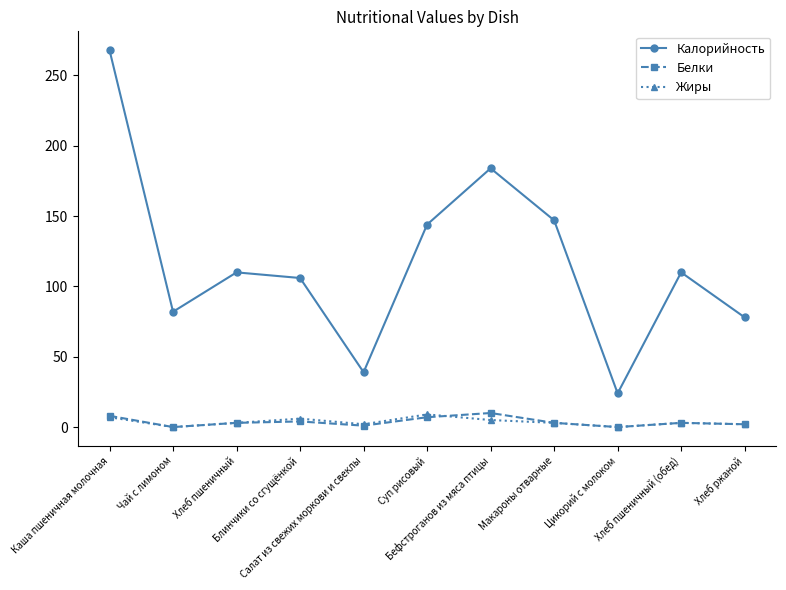

What is the difference between the Жиры values at Блинчики со сгущёнкой and Хлеб ржаной?

4